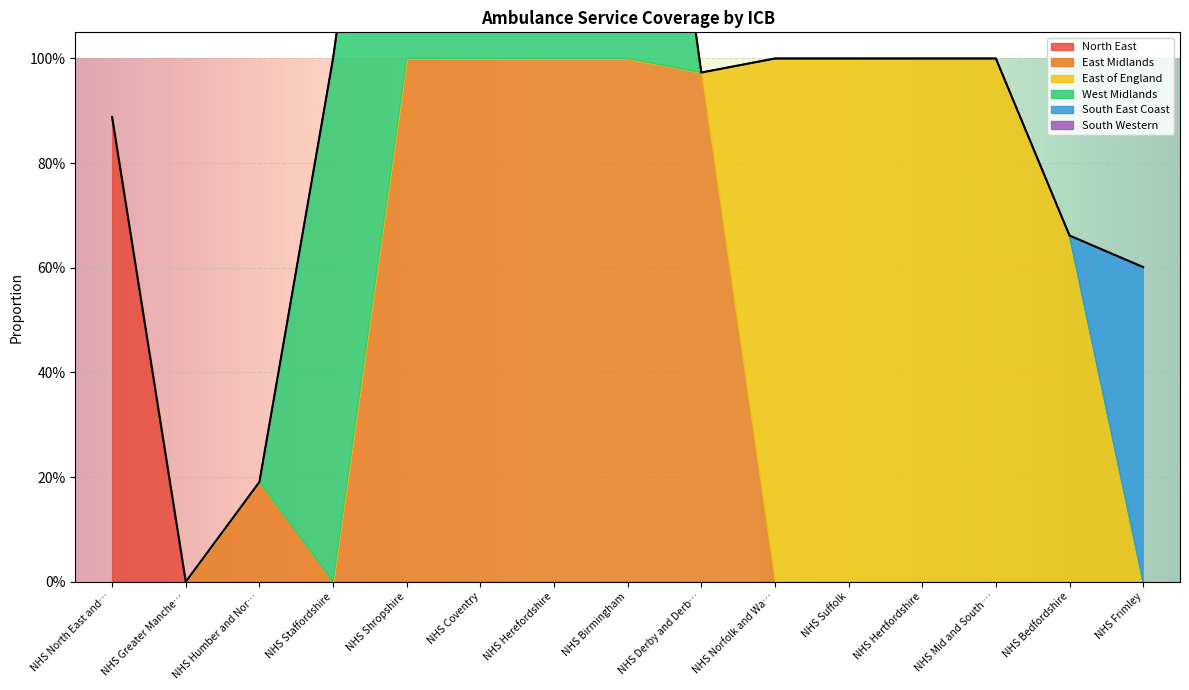

After their last crossing, which series has the higher values: East of England or South East Coast?

South East Coast